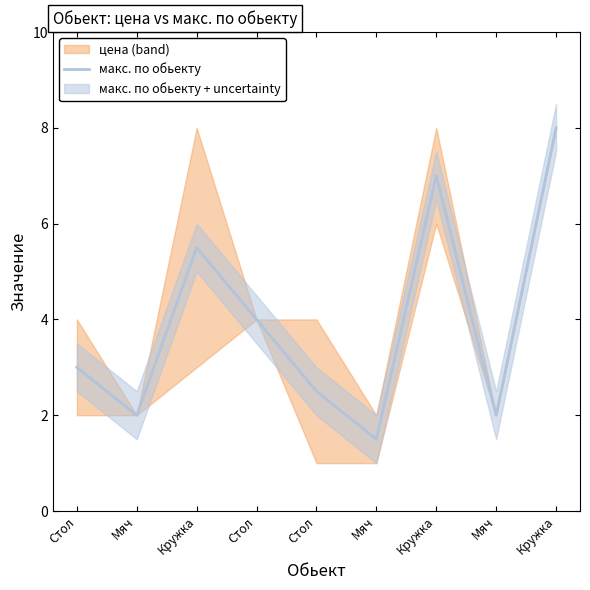

What is the change in value from Мяч to Кружка?

+5.5